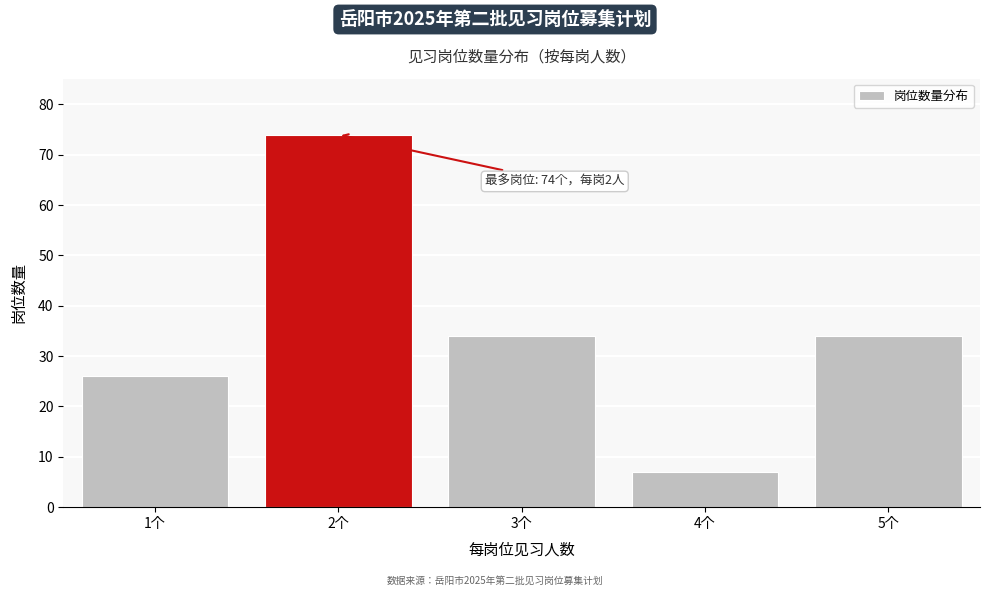

Reading left to right, what are all the values shown in this chart?

26	74	34	7	34